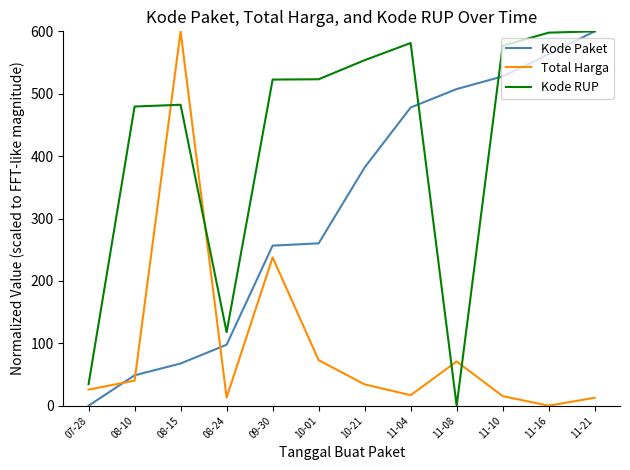

Between 08-15 and 11-21, which series saw the biggest shift?

Total Harga